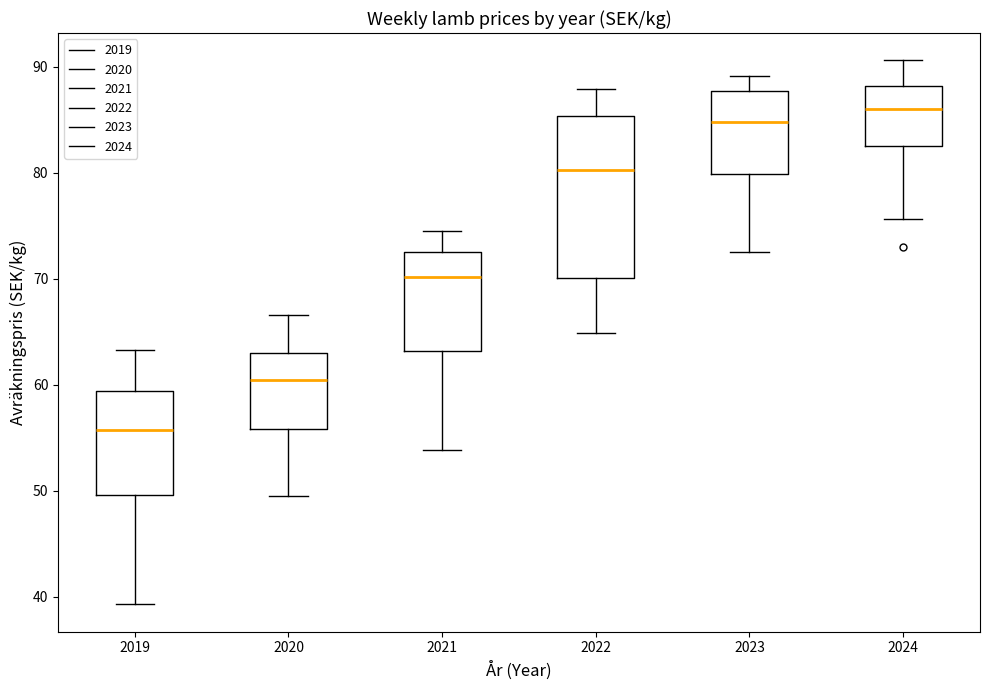

Reading left to right, transcribe this box plot: for each box, give where its median line is, the range the box spans, and where its two whiskers end, as read against the y-axis. The values are not printed on the chart, so give them approximately, as read against the axis.

2019: median 56, box 50 to 59, whiskers 39 to 63
2020: median 60, box 56 to 63, whiskers 50 to 67
2021: median 70, box 63 to 73, whiskers 54 to 75
2022: median 80, box 70 to 85, whiskers 65 to 88
2023: median 85, box 80 to 88, whiskers 73 to 89
2024: median 86, box 83 to 88, whiskers 76 to 91